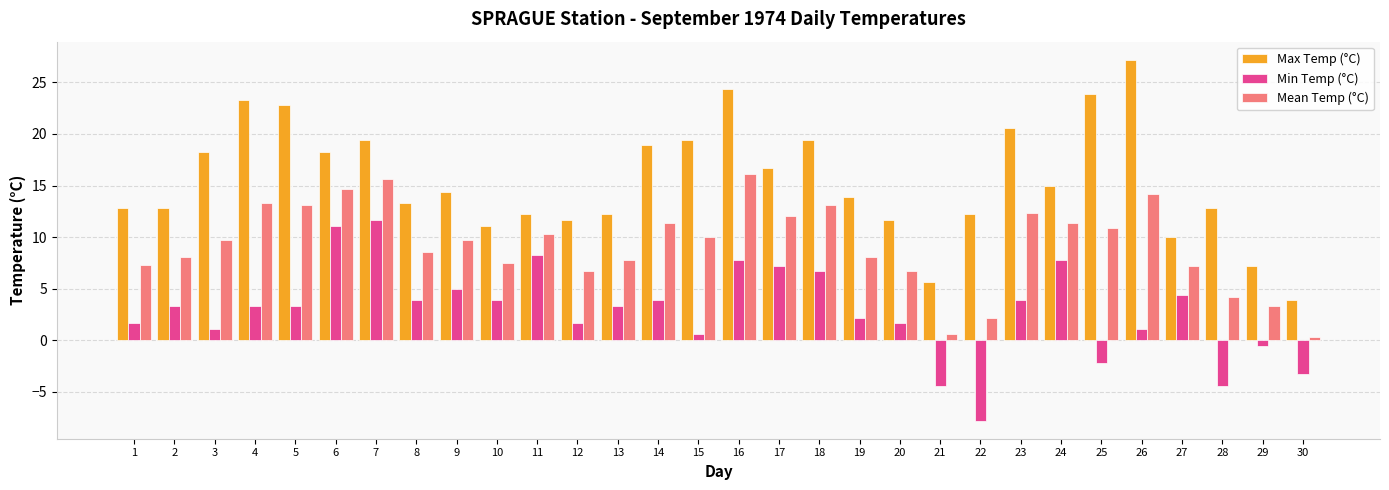

Which label corresponds to the largest value in the chart?

26